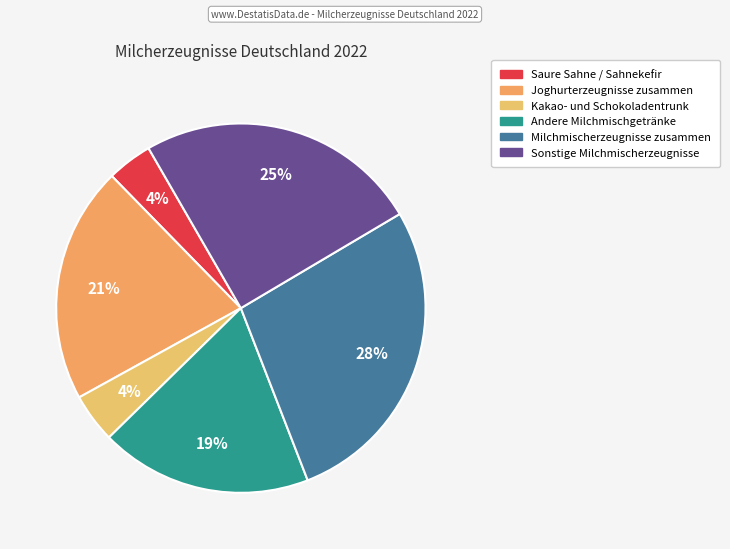

Rank the categories by value from highest to lowest.

Milchmischerzeugnisse zusammen, Sonstige Milchmischerzeugnisse, Joghurterzeugnisse zusammen, Andere Milchmischgetränke, Kakao- und Schokoladentrunk, Saure Sahne / Sahnekefir